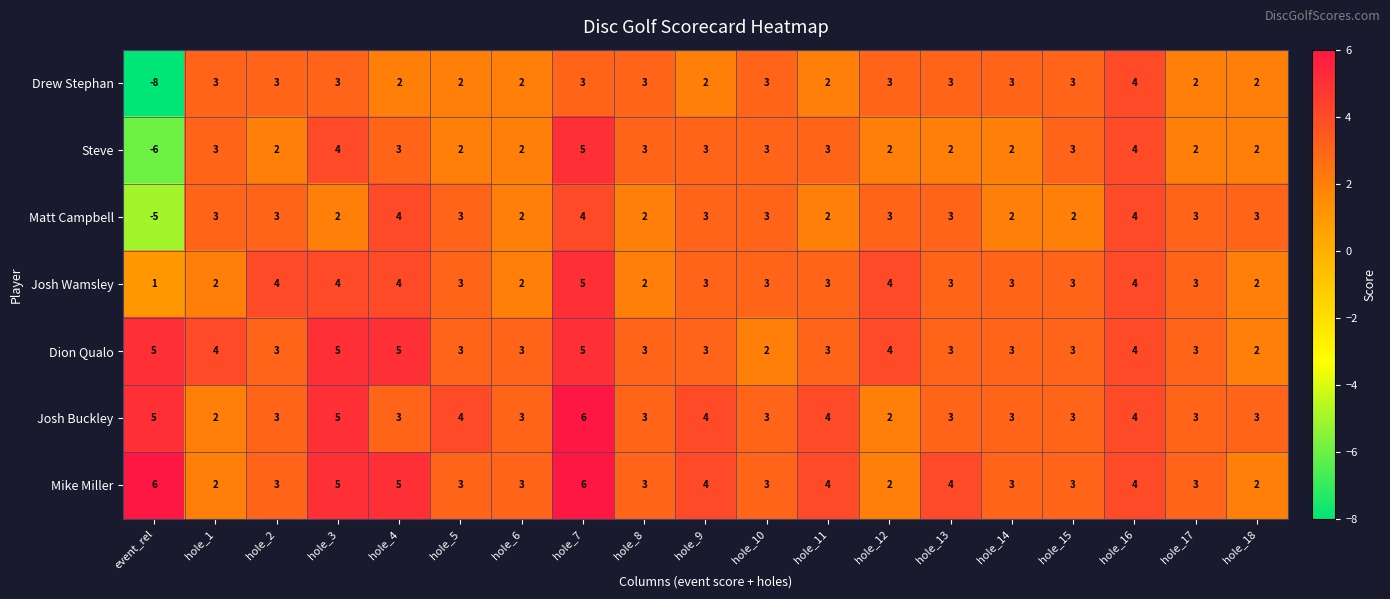

Which series has the largest total across all categories?

Mike Miller